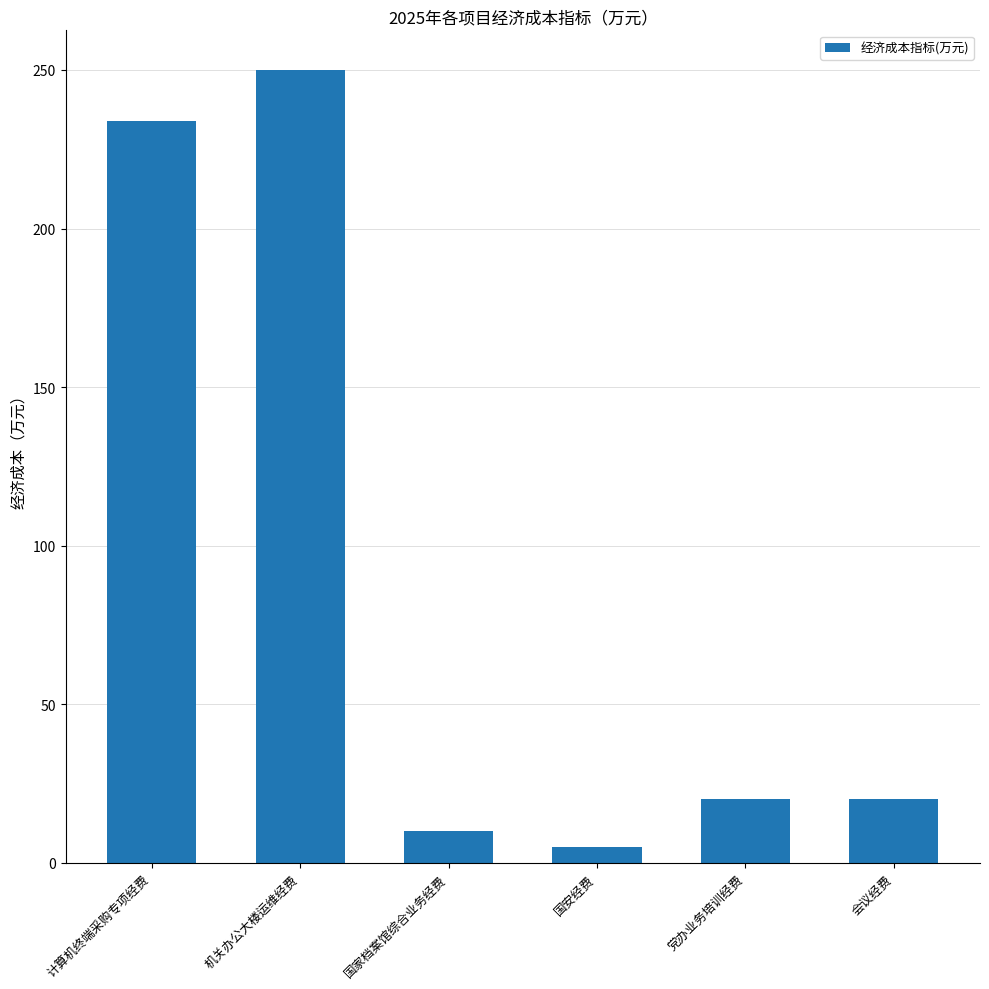

What value does the data have at 计算机终端采购专项经费?

233.8